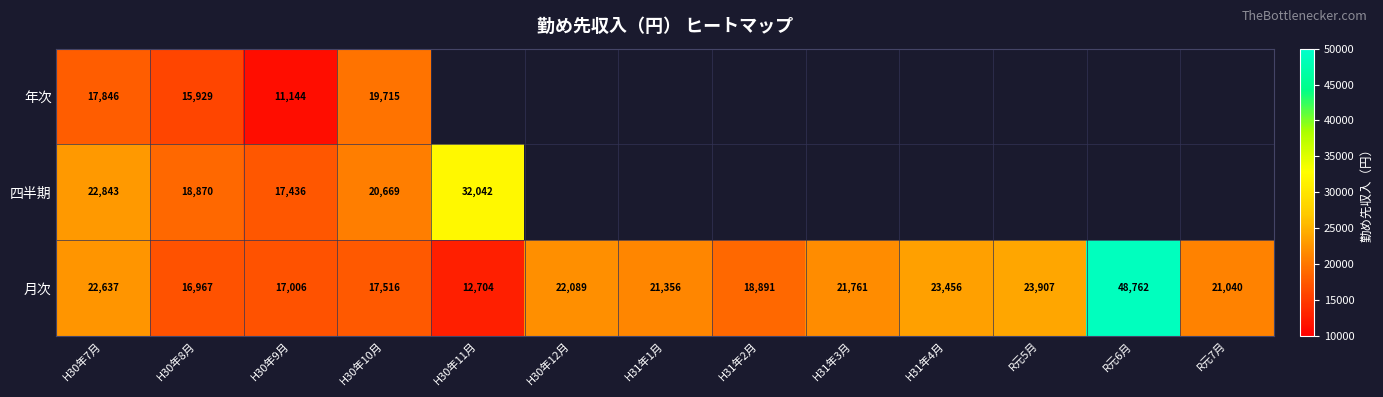

Count the number of data series in this chart.

3